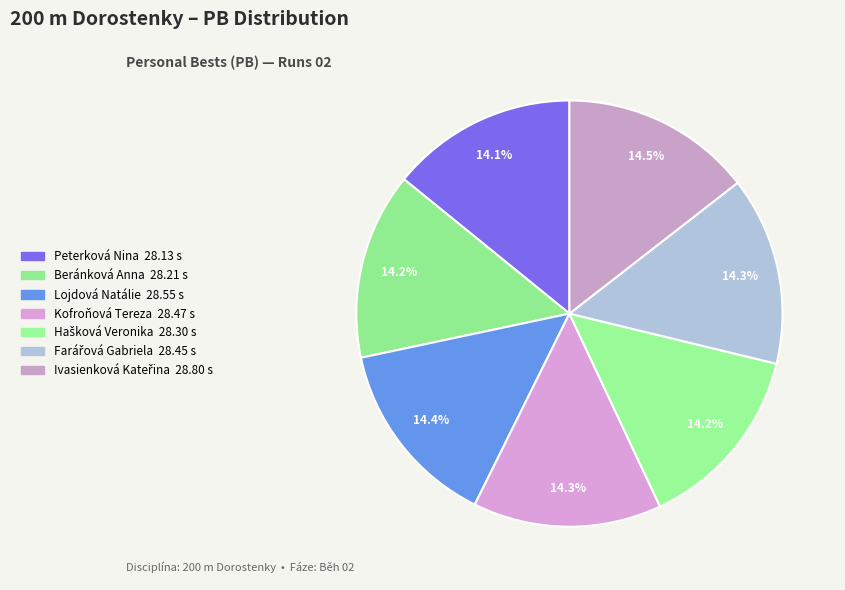

To the nearest percent, what is the combined percentage of Hašková Veronika and Lojdová Natálie?

29%